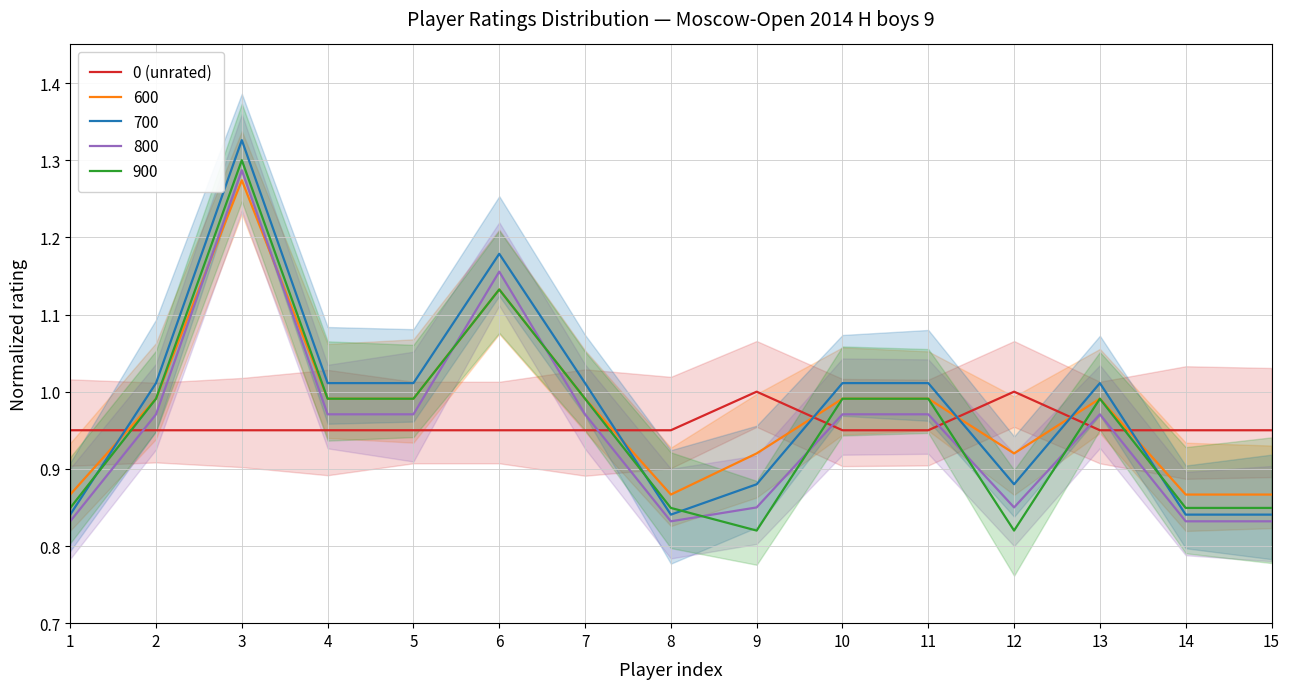

What is the value of the 2nd point from the left?

0.9